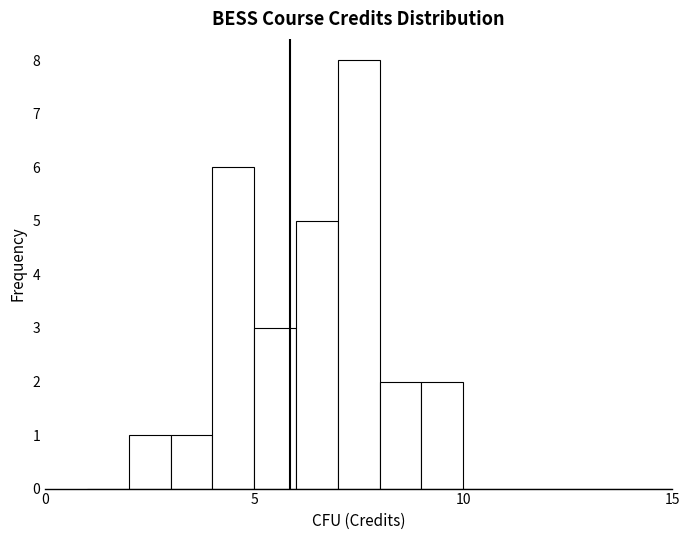

Around what value on the x-axis is the tallest bar? Give the approximate position of its centre, as read against the axis.

7.5